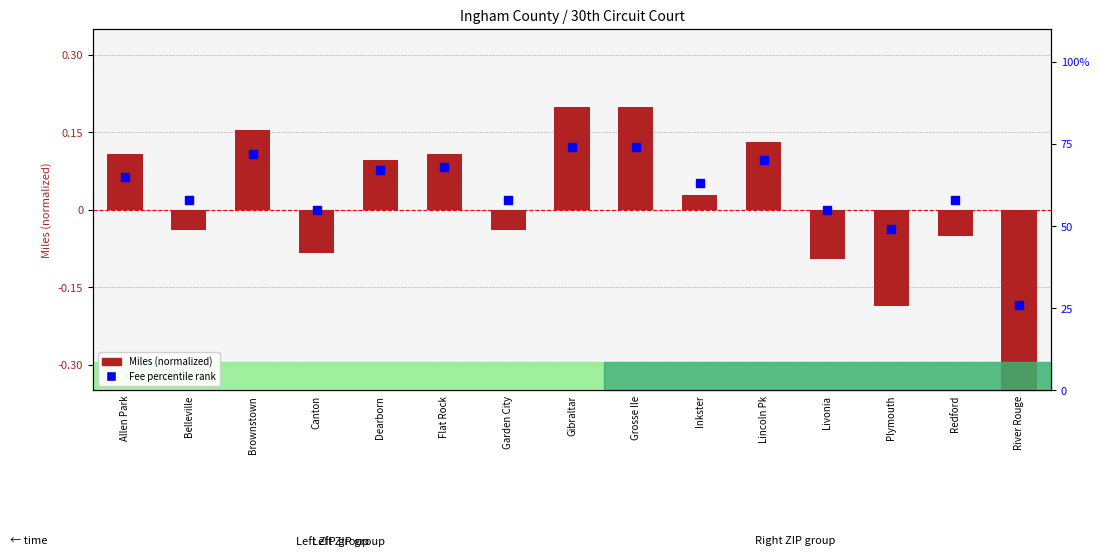

Which series has the widest spread of Y values?

Fee percentile rank